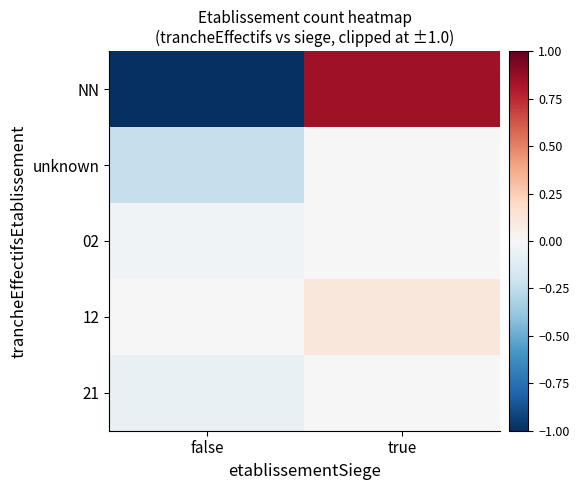

Rank the series at false from highest to lowest value.

12, 02, 21, unknown, NN